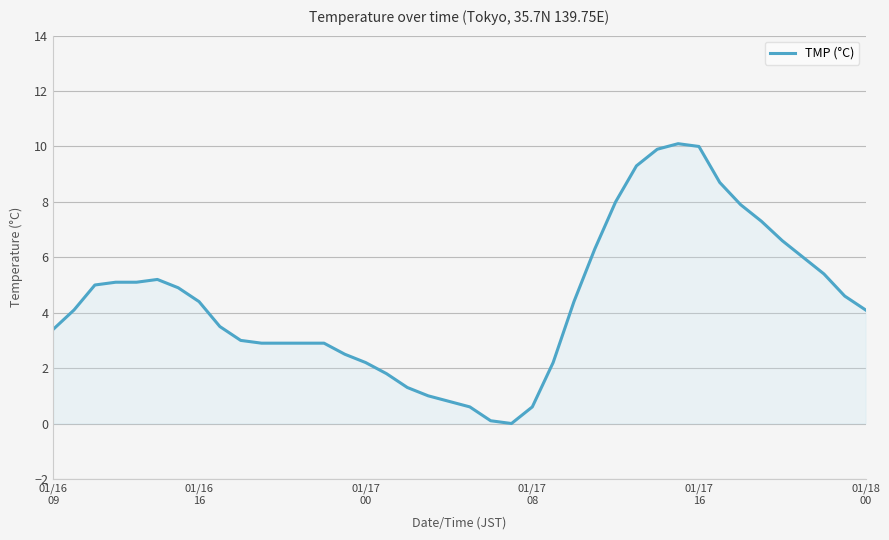

Does the chart have visible grid lines?

Yes